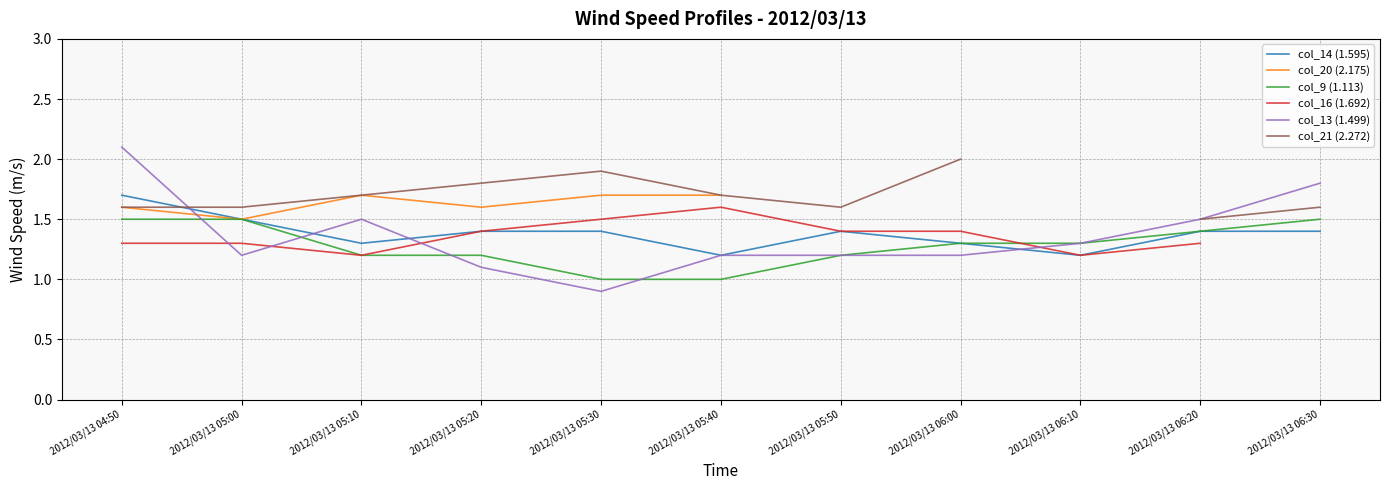

True or false: col_13 (1.499) has a value of 1.2 at 2012/03/13 06:00.

True